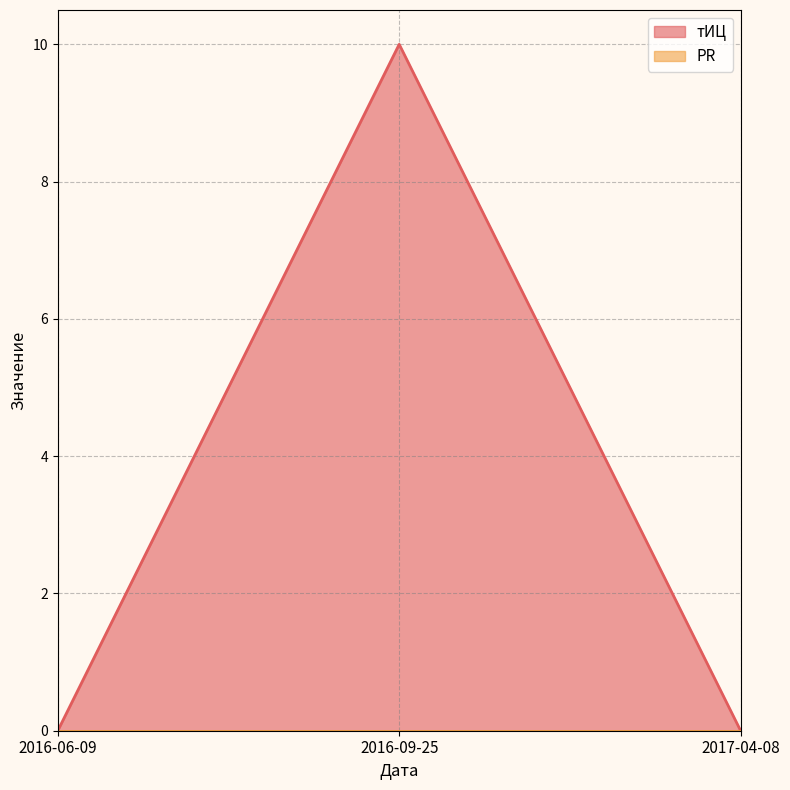

List the labels in order of value, smallest first.

2016-06-09, 2017-04-08, 2016-09-25